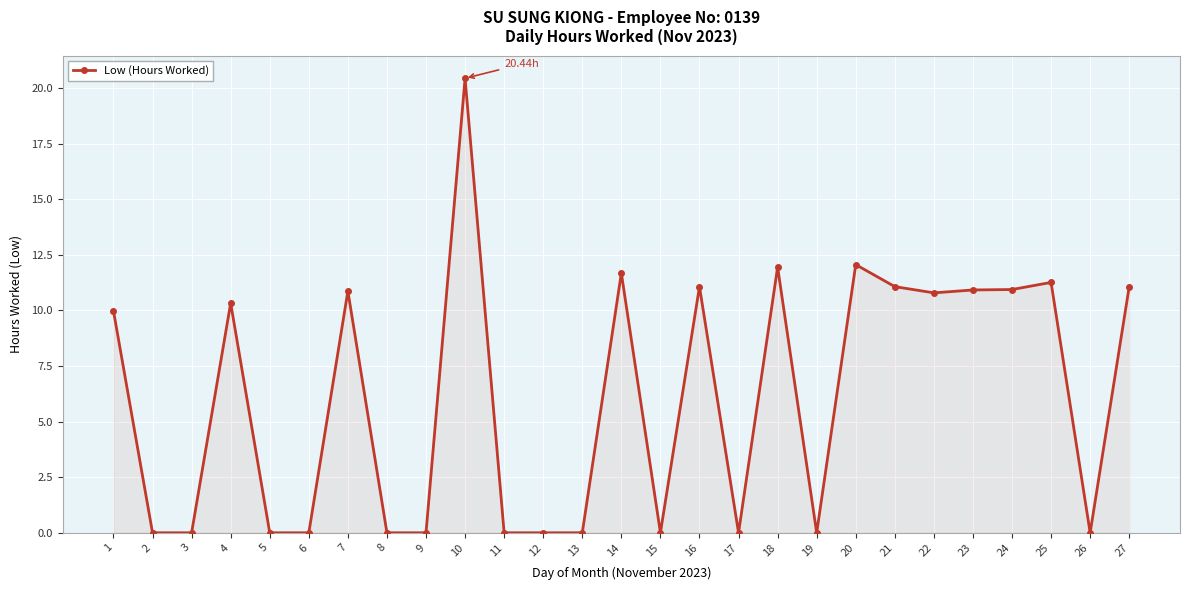

True or false: the data has more than 2 interior local peaks.

True